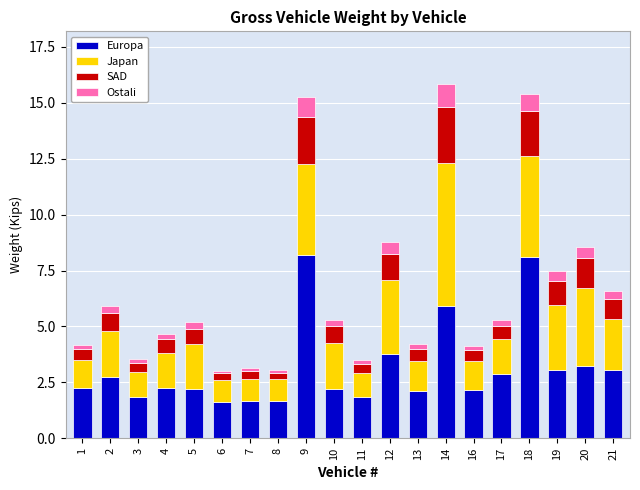

How many bars are there in total?

20